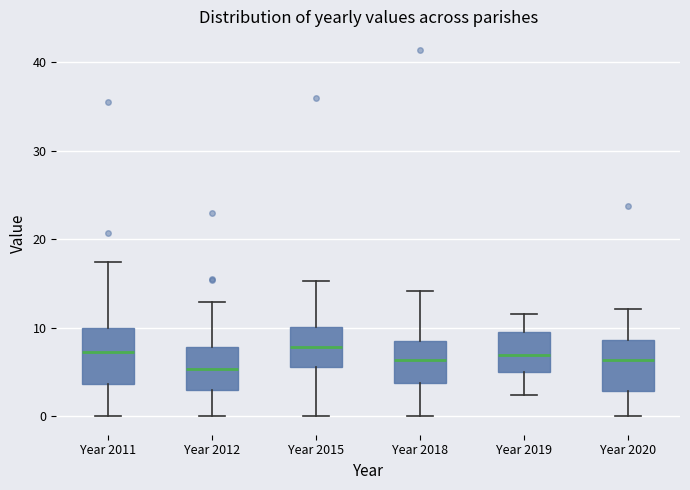

Reading left to right, transcribe this box plot: for each box, give where its median line is, the range the box spans, and where its two whiskers end, as read against the y-axis. The values are not printed on the chart, so give them approximately, as read against the axis.

Year 2011: median 7, box 4 to 10, whiskers 0 to 17
Year 2012: median 5, box 3 to 8, whiskers 0 to 13
Year 2015: median 8, box 6 to 10, whiskers 0 to 15
Year 2018: median 6, box 4 to 9, whiskers 0 to 14
Year 2019: median 7, box 5 to 10, whiskers 2 to 12
Year 2020: median 6, box 3 to 9, whiskers 0 to 12